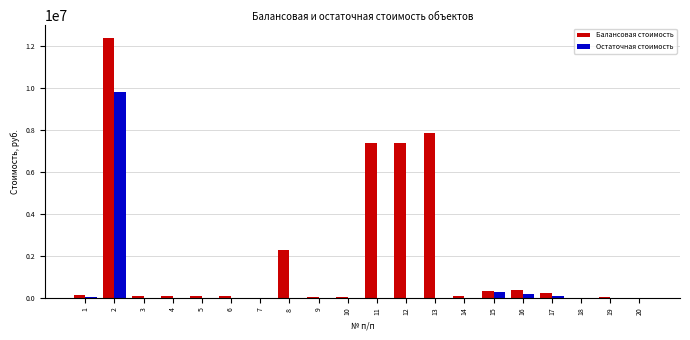

What is the spread (max minus min) of values at 9?

34805.0